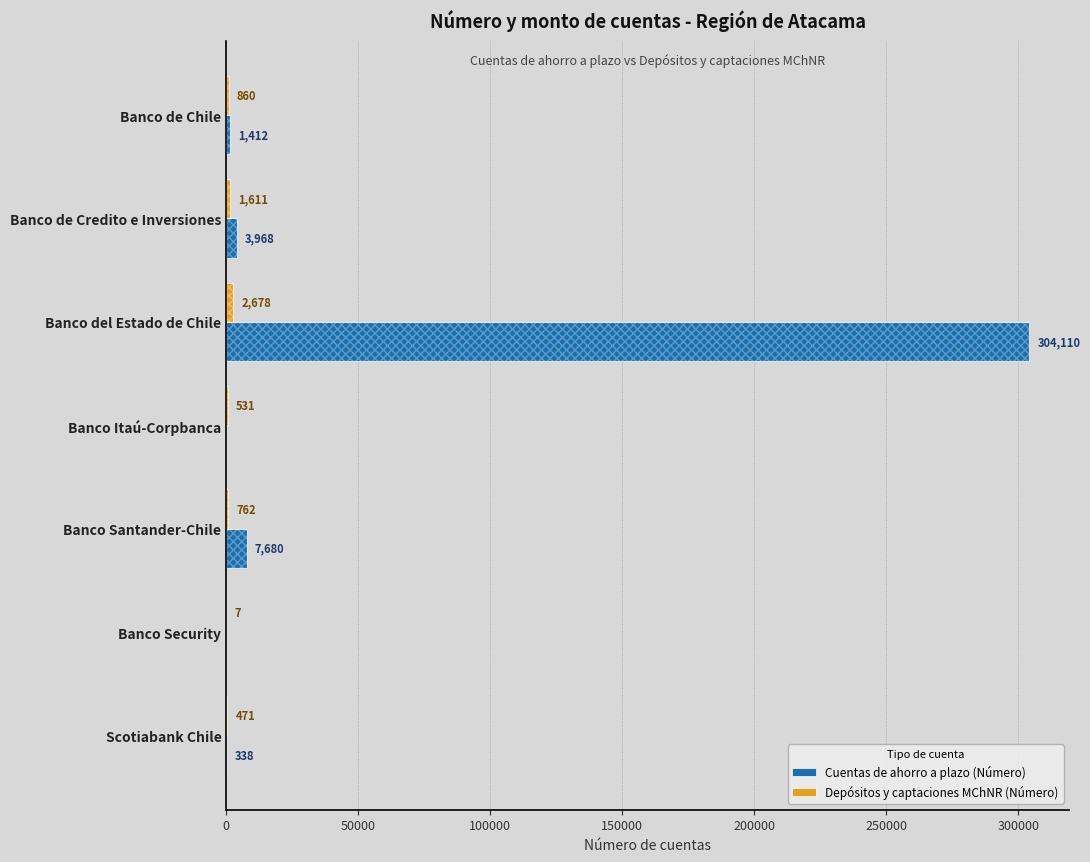

How many series are shown in this chart?

2